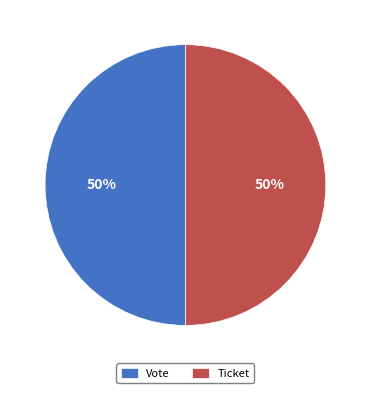

To the nearest percent, what is the difference between the largest and smallest slice percentages?

0%